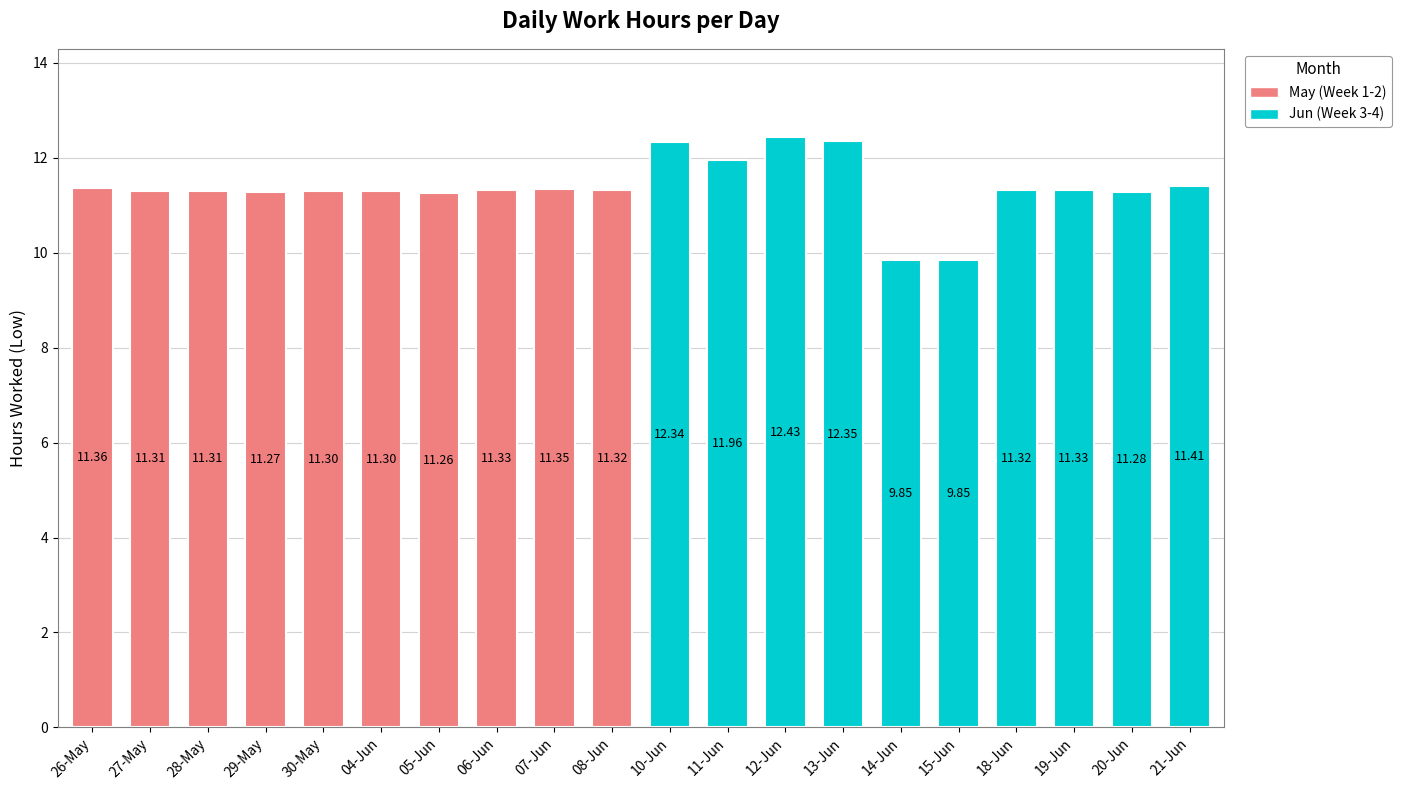

Rank the categories by value from lowest to highest.

14-Jun, 15-Jun, 05-Jun, 29-May, 20-Jun, 30-May, 04-Jun, 27-May, 28-May, 08-Jun, 18-Jun, 06-Jun, 19-Jun, 07-Jun, 26-May, 21-Jun, 11-Jun, 10-Jun, 13-Jun, 12-Jun